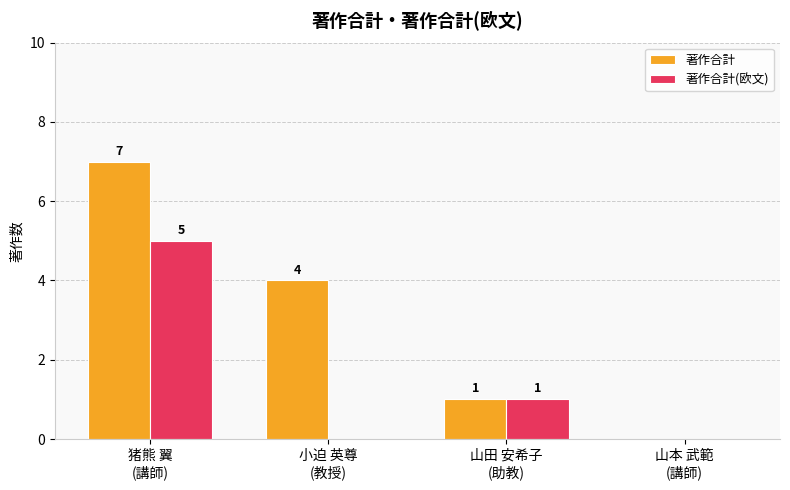

What is the greatest value displayed?

7